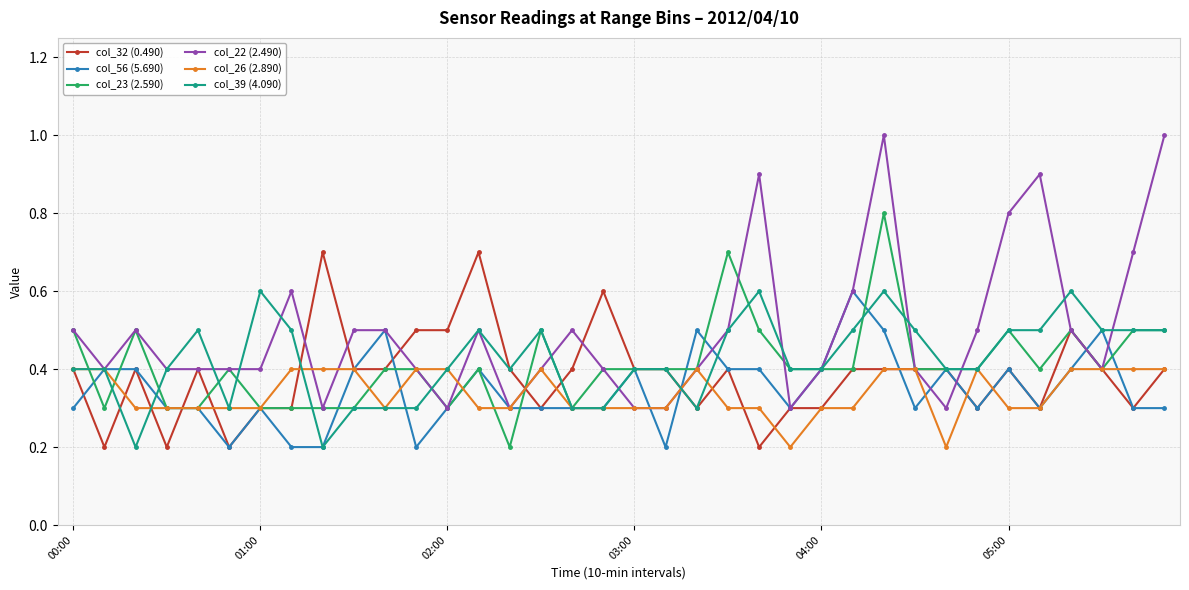

Does the chart have visible grid lines?

Yes